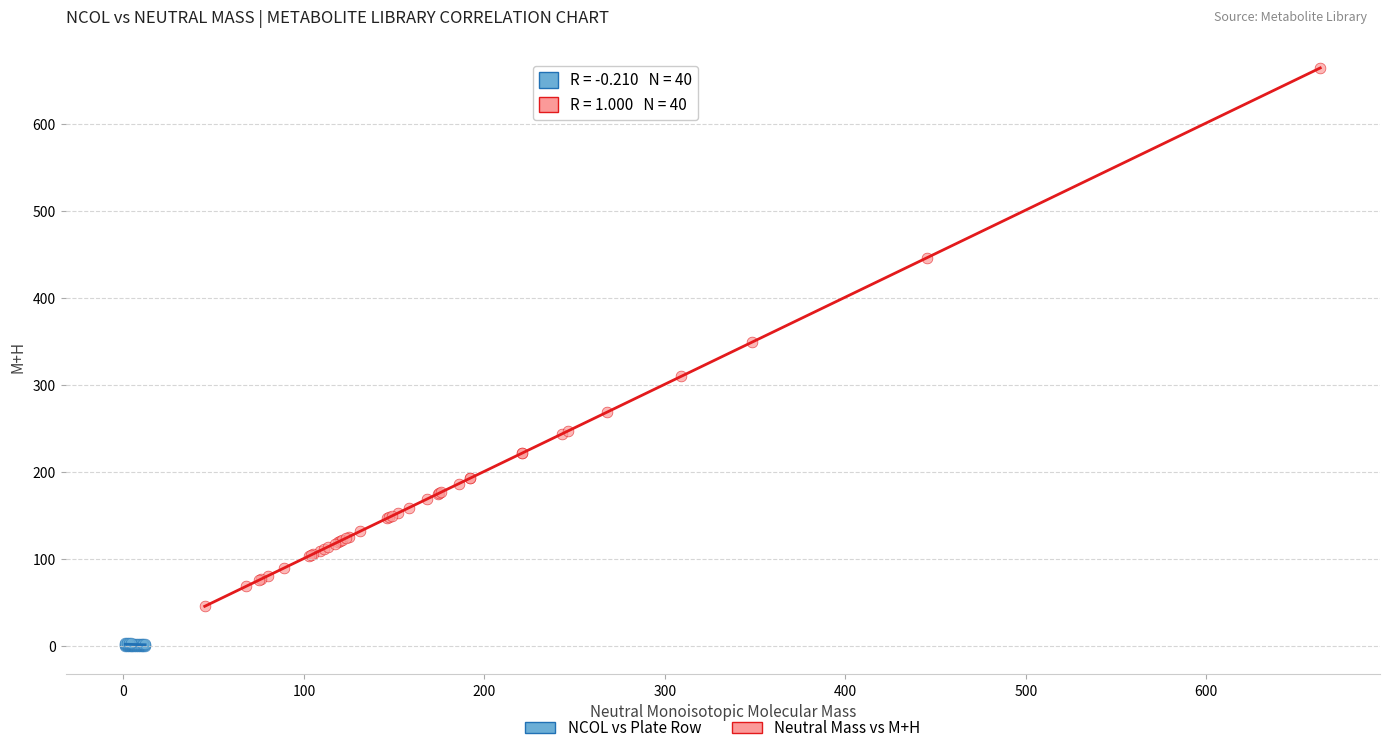

Which series has the widest spread of Y values?

Neutral Mass vs M+H